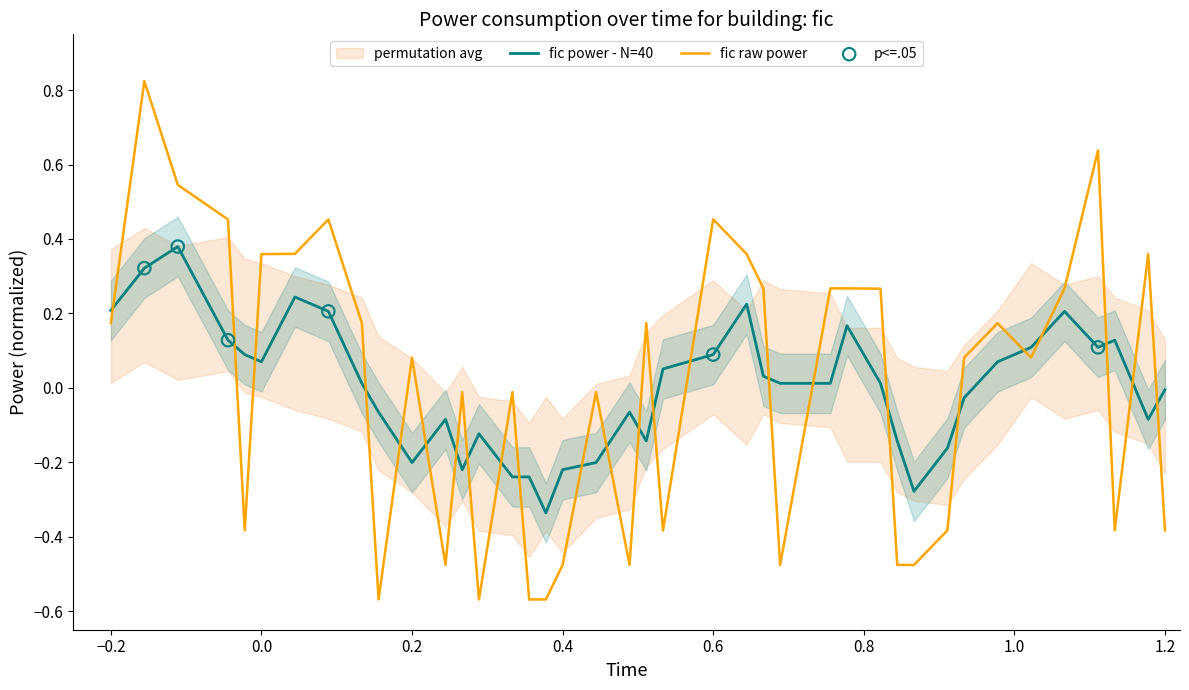

True or false: fic raw power has a value of 0.2 at 0.0.

False